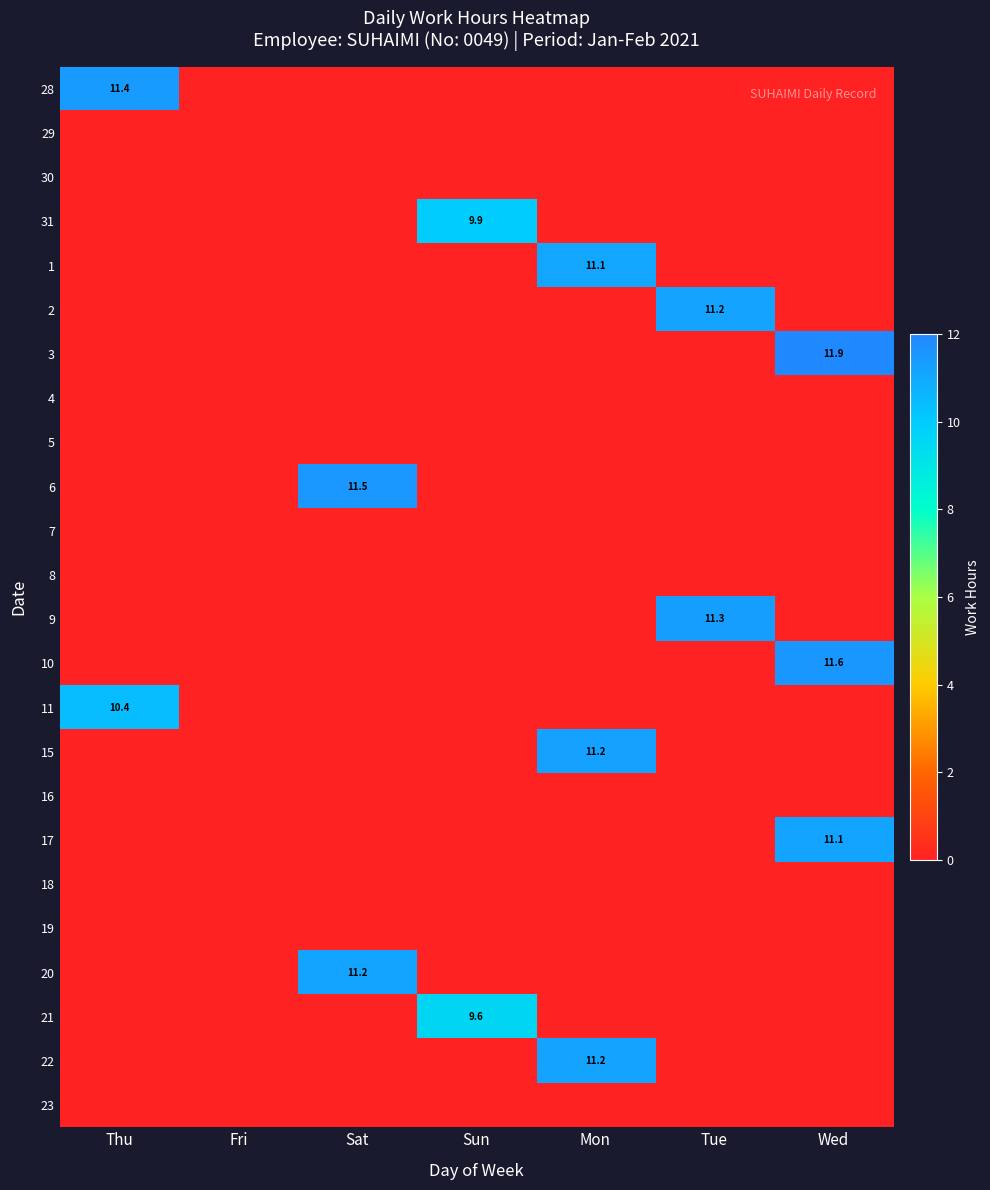

Is it true that 17 equals 15.1 at Wed?

False